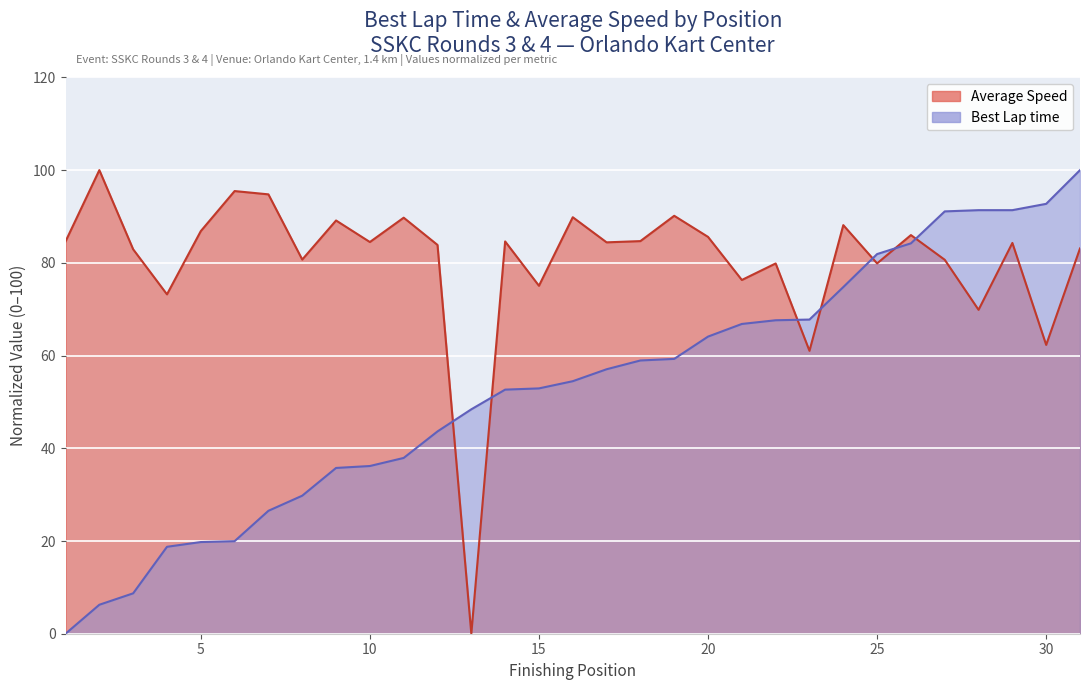

How many values in the Best Lap time series exceed 54?

16